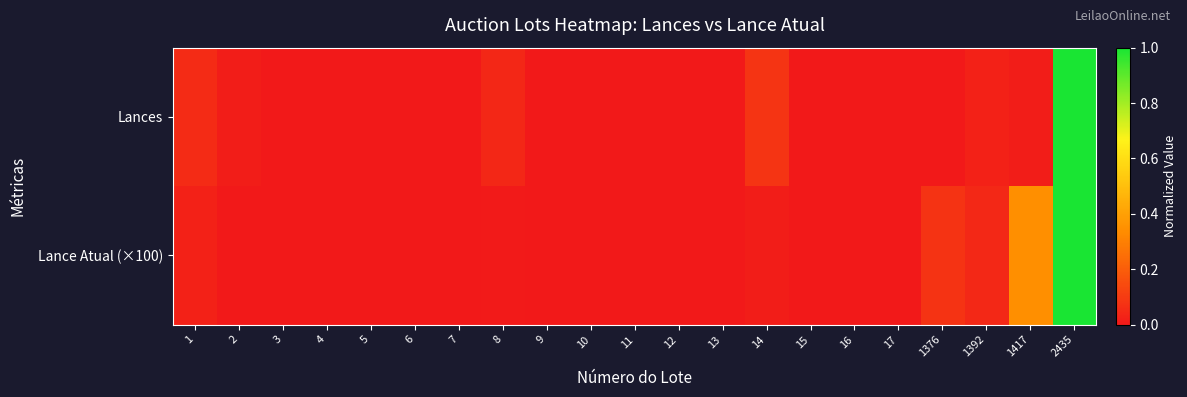

Count the number of data series in this chart.

2